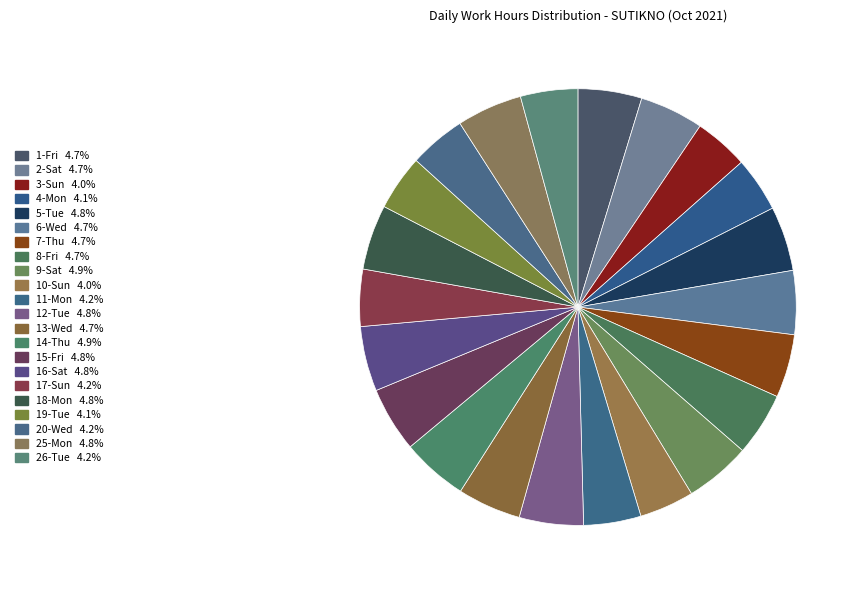

Is there a majority slice in this chart?

No